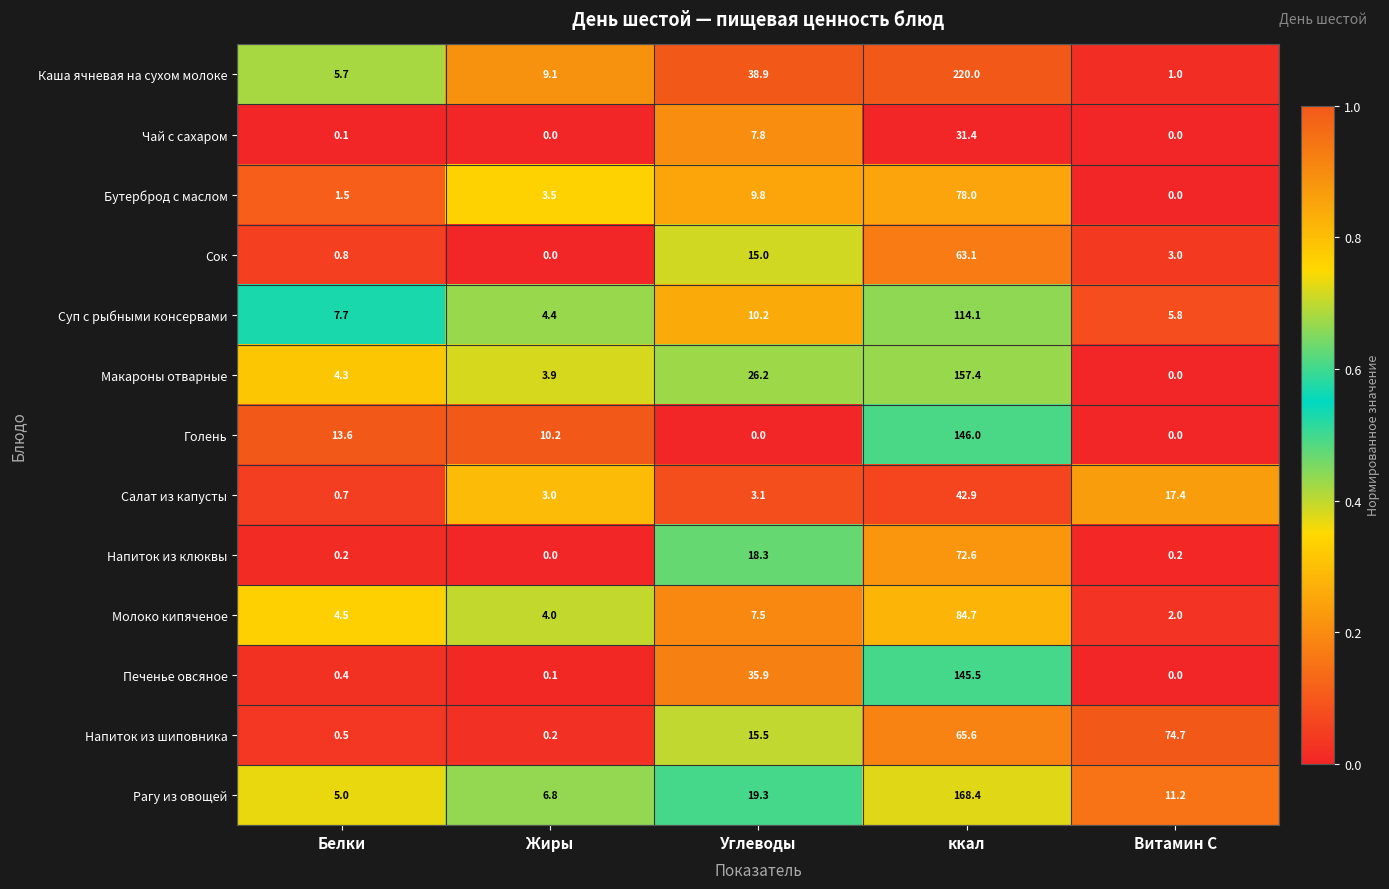

Rank the series at Белки from lowest to highest value.

Чай с сахаром, Напиток из клюквы, Печенье овсяное, Напиток из шиповника, Салат из капусты, Сок, Бутерброд с маслом, Макароны отварные, Молоко кипяченое, Рагу из овощей, Каша ячневая на сухом молоке, Суп с рыбными консервами, Голень